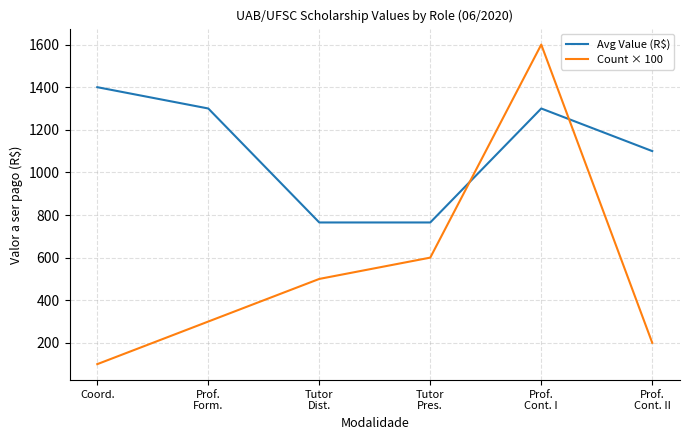

What are all the series names shown in the legend?

Avg Value (R$), Count × 100